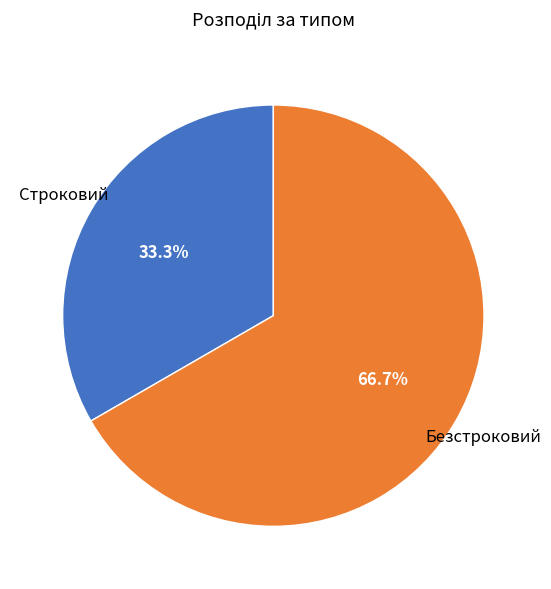

Is there any slice that represents more than half of the pie?

Yes